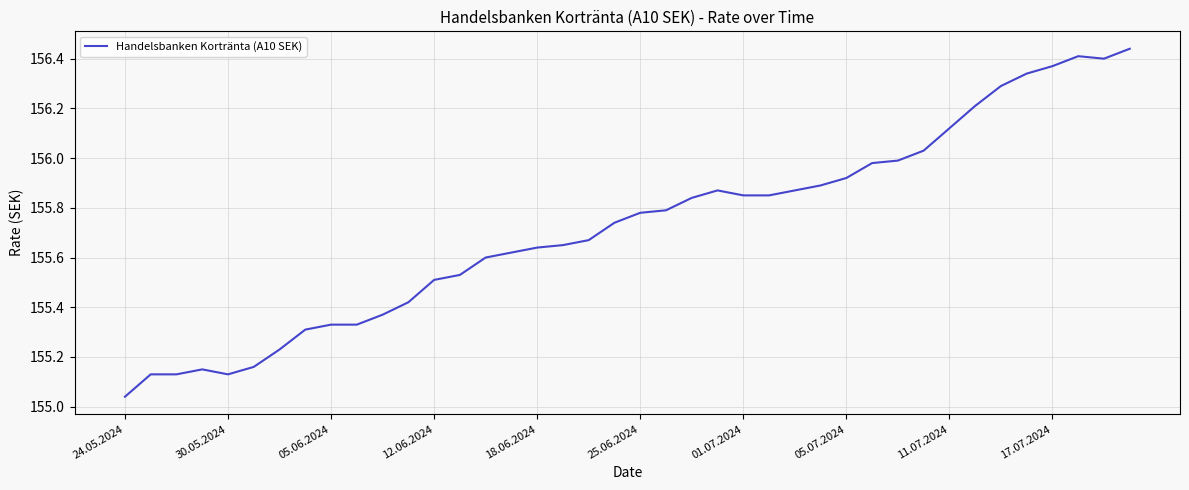

Which category has the lowest value across all series?

24.05.2024